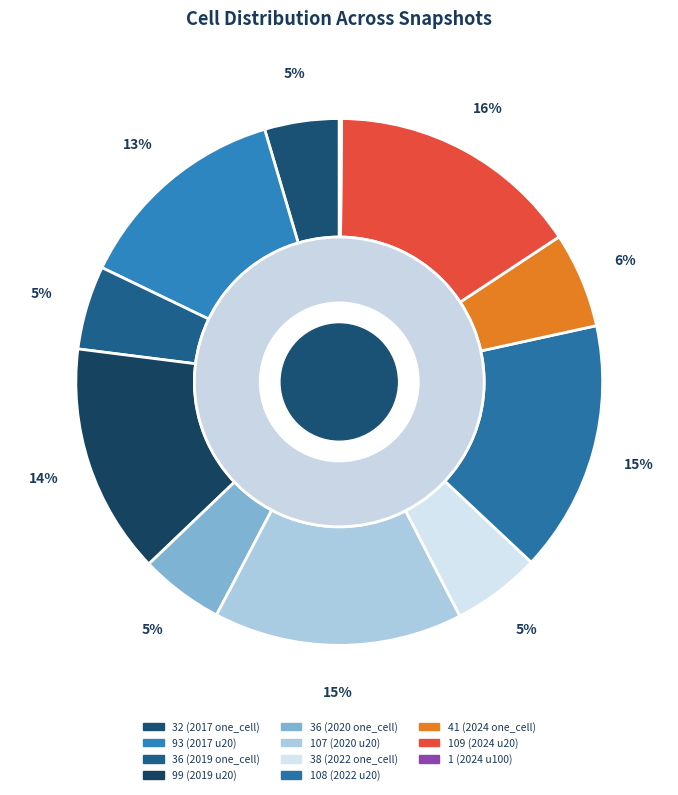

To the nearest percent, what is the combined percentage of under_twenty(2020-07) and one_cell(2024)?

21%